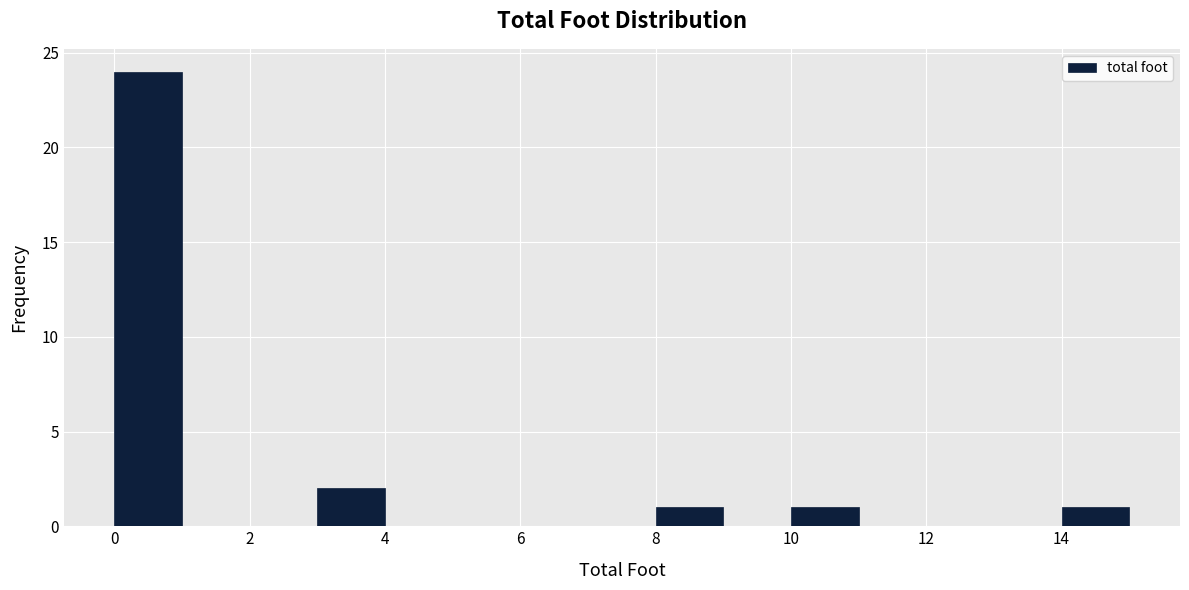

Which range on the x-axis has the tallest bar?

0 to 1